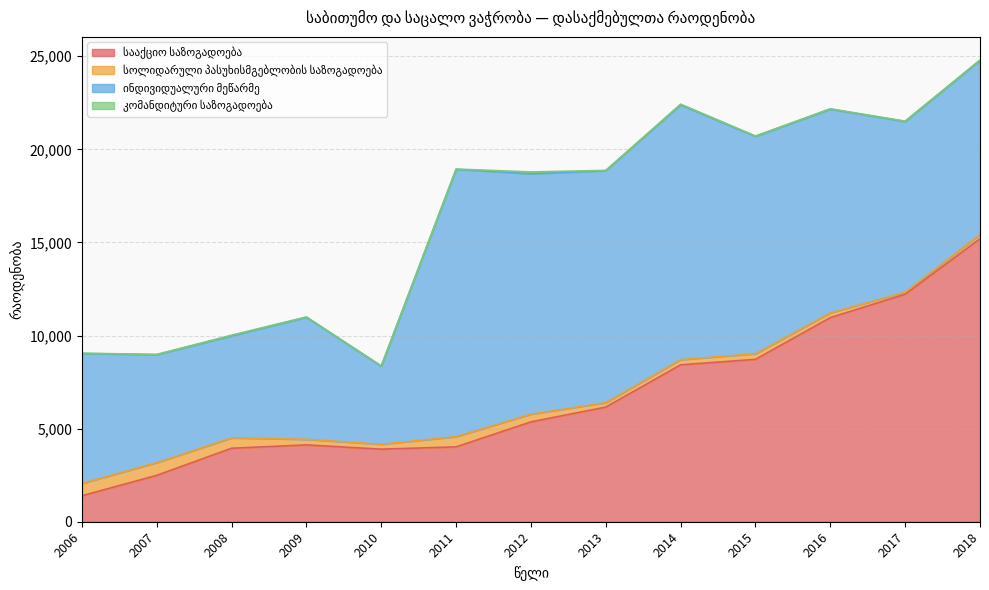

What is the minimum value for კომანდიტური საზოგადოება?

13